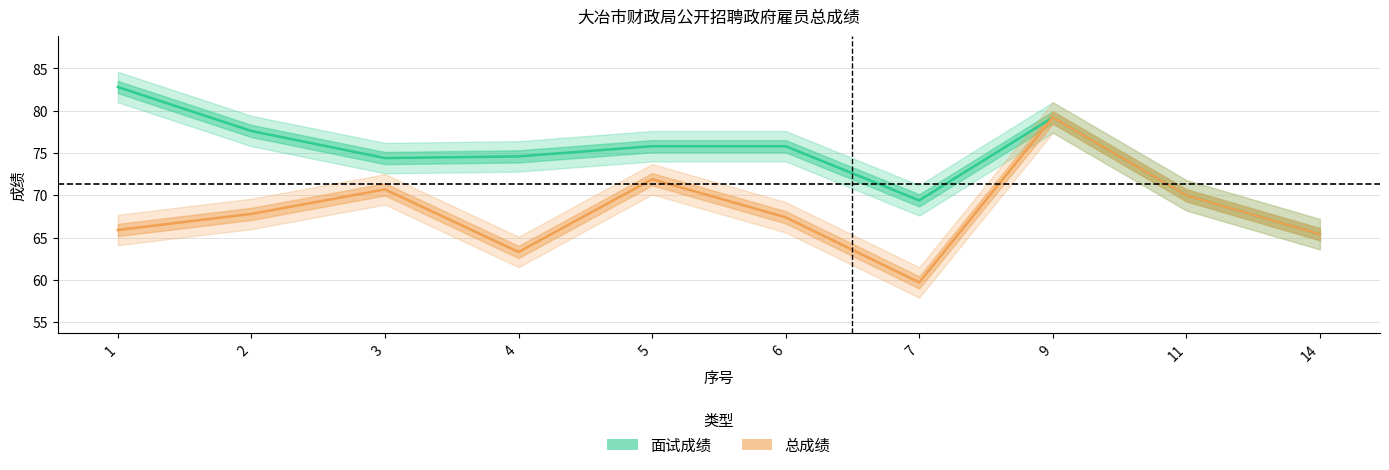

Does the chart display data point markers on the line(s)?

No